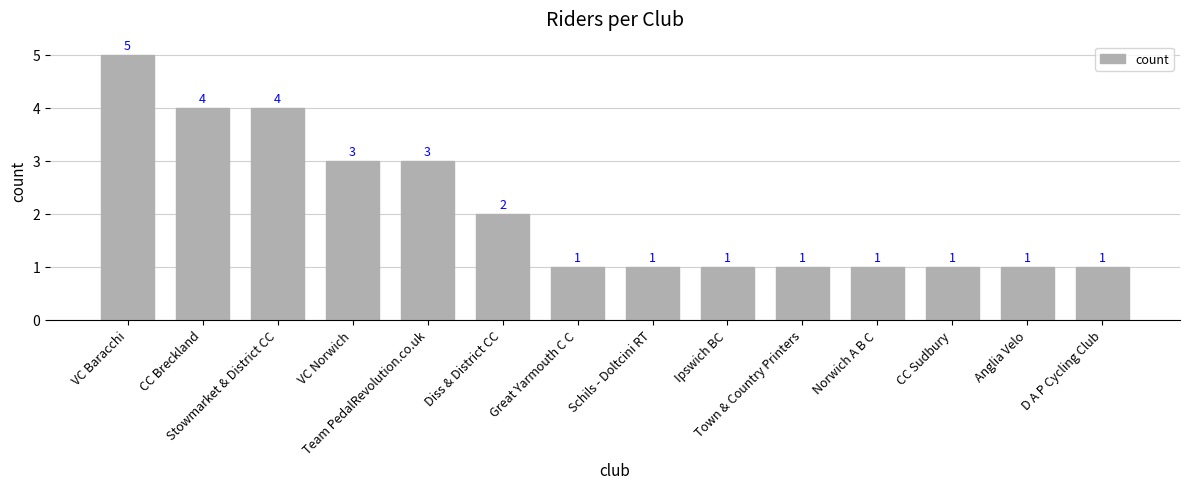

How many values are between 1 and 3?

11